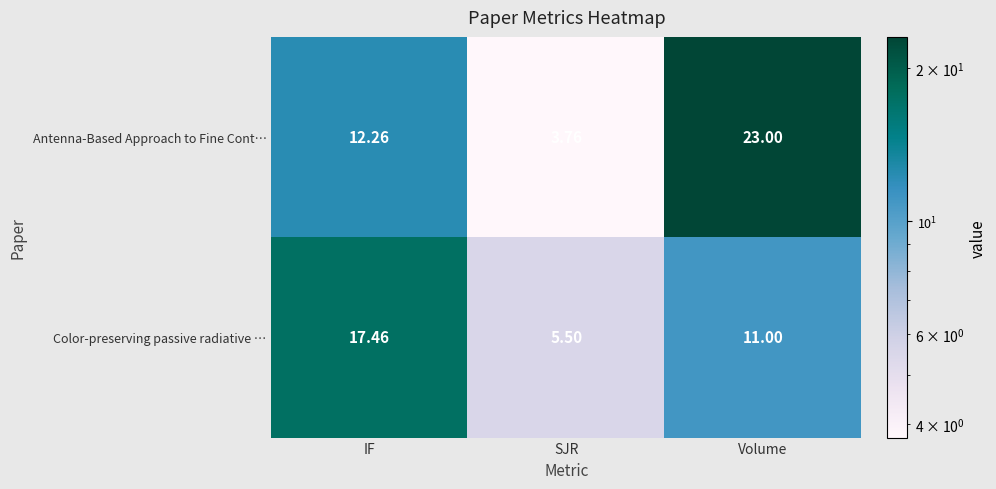

Which category has the lowest value across all series?

SJR